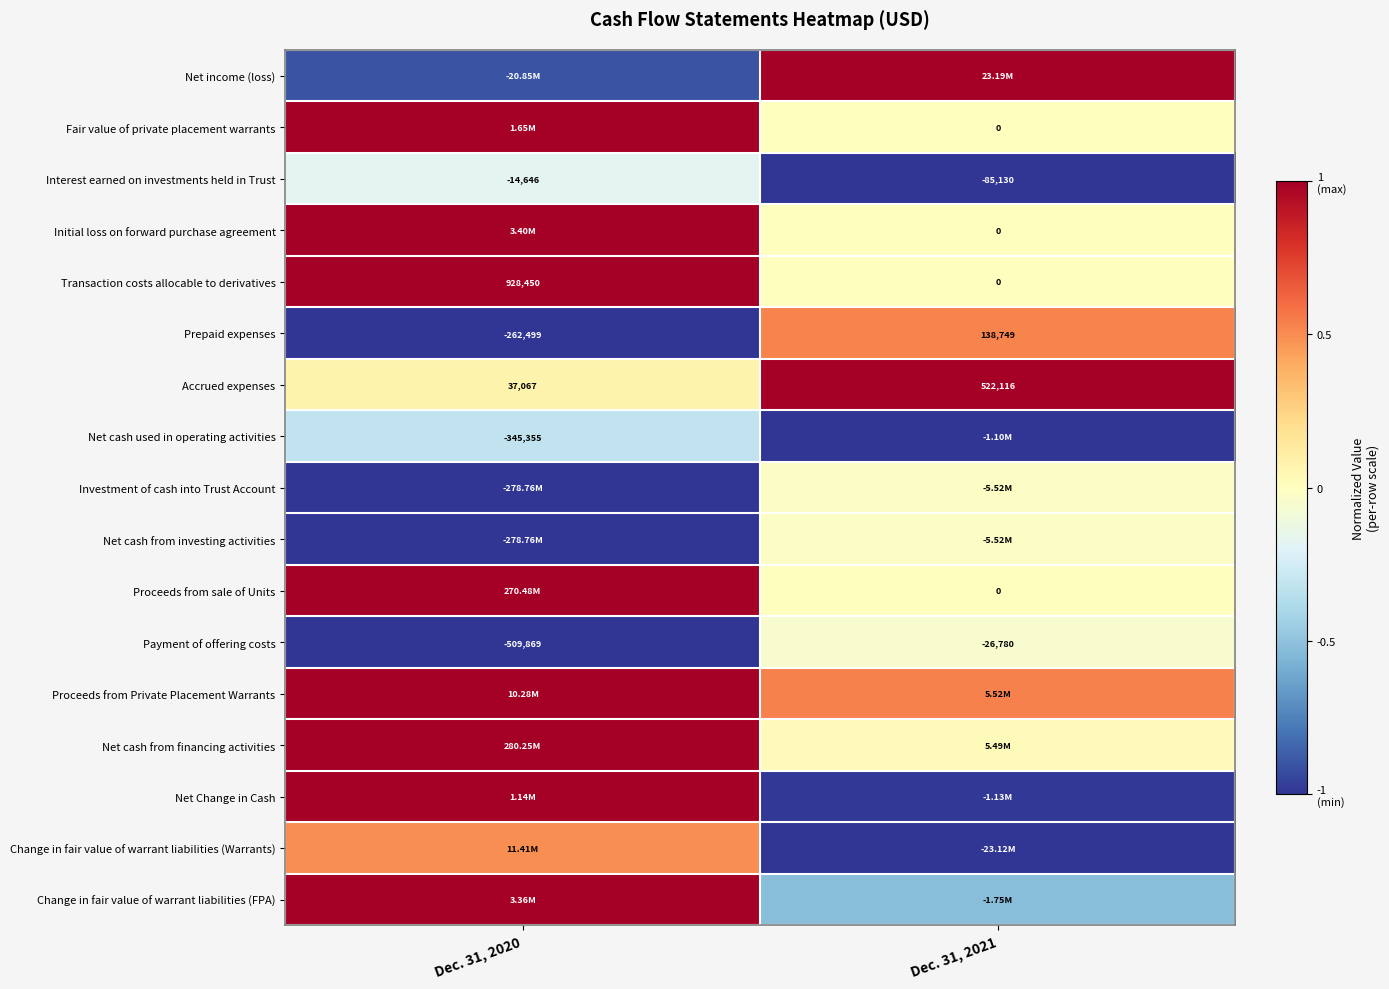

How many positive values does the Prepaid expenses series have?

1